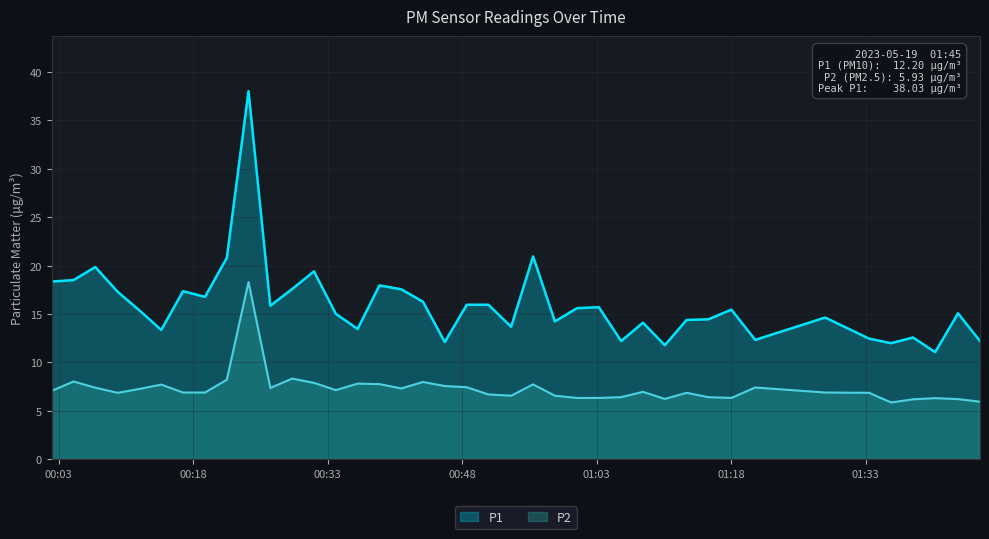

Rank the series by their average value, from highest to lowest.

P1, P2